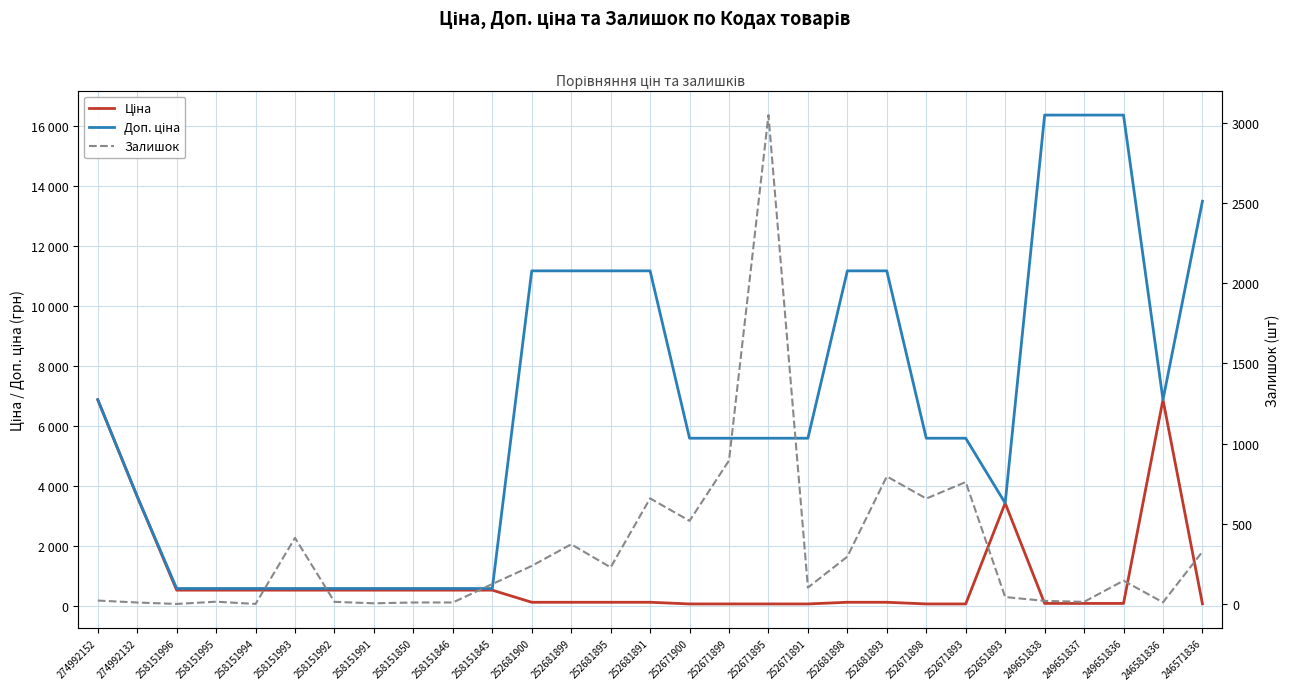

True or false: Ціна has more than 0 interior local peaks.

True